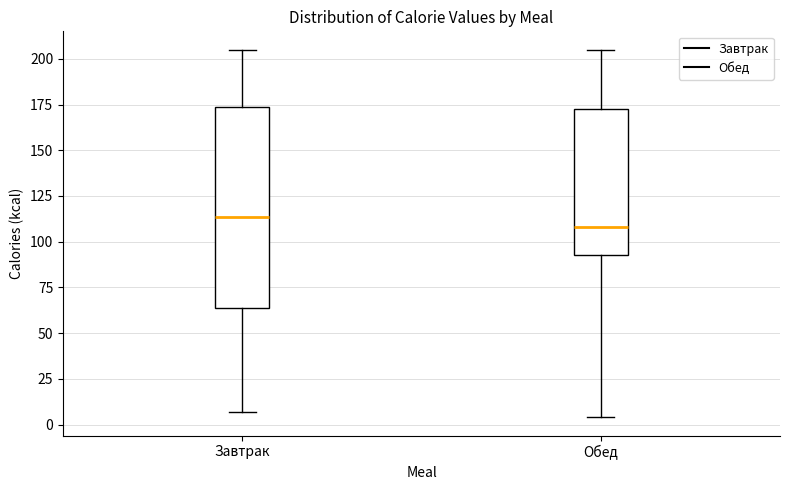

Reading left to right, read every box against the y-axis: the position of its median line, the range the box covers, and the ends of its whiskers. The values are not printed on the chart, so give them approximately, as read against the axis.

Завтрак: median 115, box 65 to 175, whiskers 5 to 205
Обед: median 110, box 95 to 175, whiskers 5 to 205